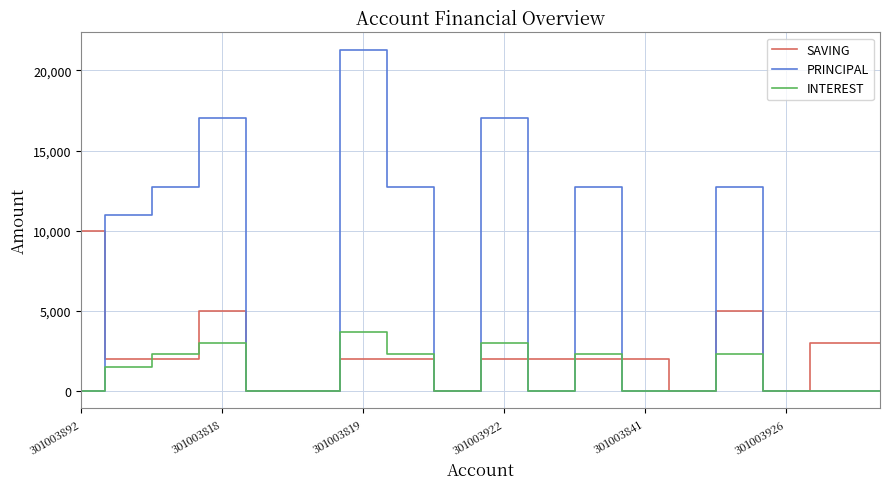

In INTEREST, how many points are higher than both neighbors (excluding endpoints)?

5